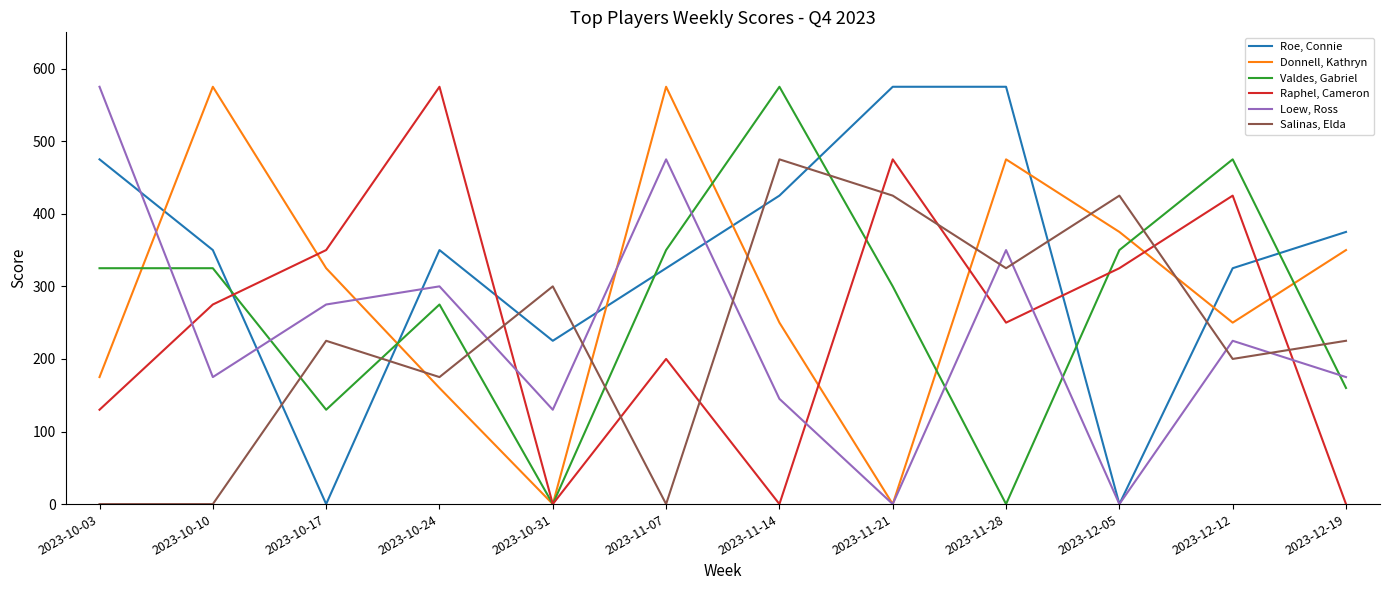

Which series has the largest total across all categories?

Roe, Connie